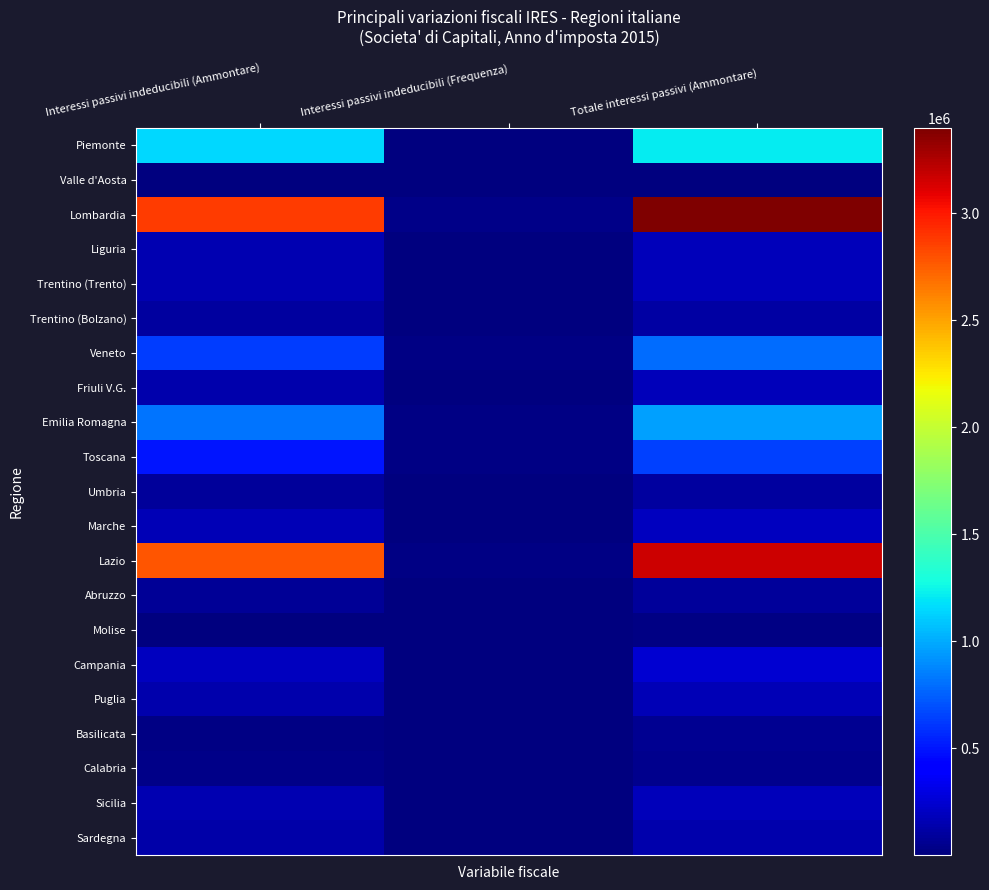

Rank the series at Interessi passivi indeducibili (Frequenza) from lowest to highest value.

Valle d'Aosta, Molise, Basilicata, Trentino (Bolzano), Trentino (Trento), Calabria, Umbria, Friuli V.G., Sardegna, Liguria, Abruzzo, Marche, Puglia, Piemonte, Sicilia, Campania, Toscana, Veneto, Emilia Romagna, Lazio, Lombardia